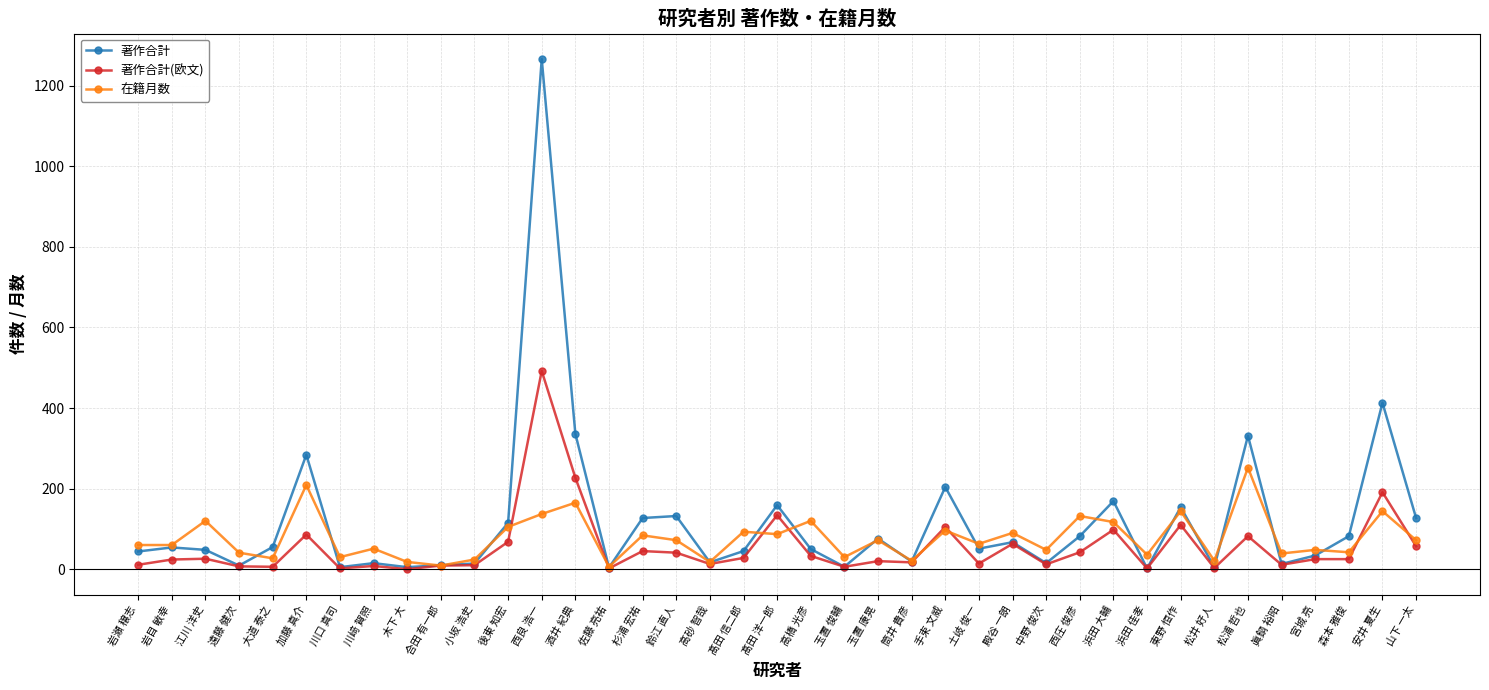

The 著作合計 series shows 204 at 手束 文威. True or false?

True